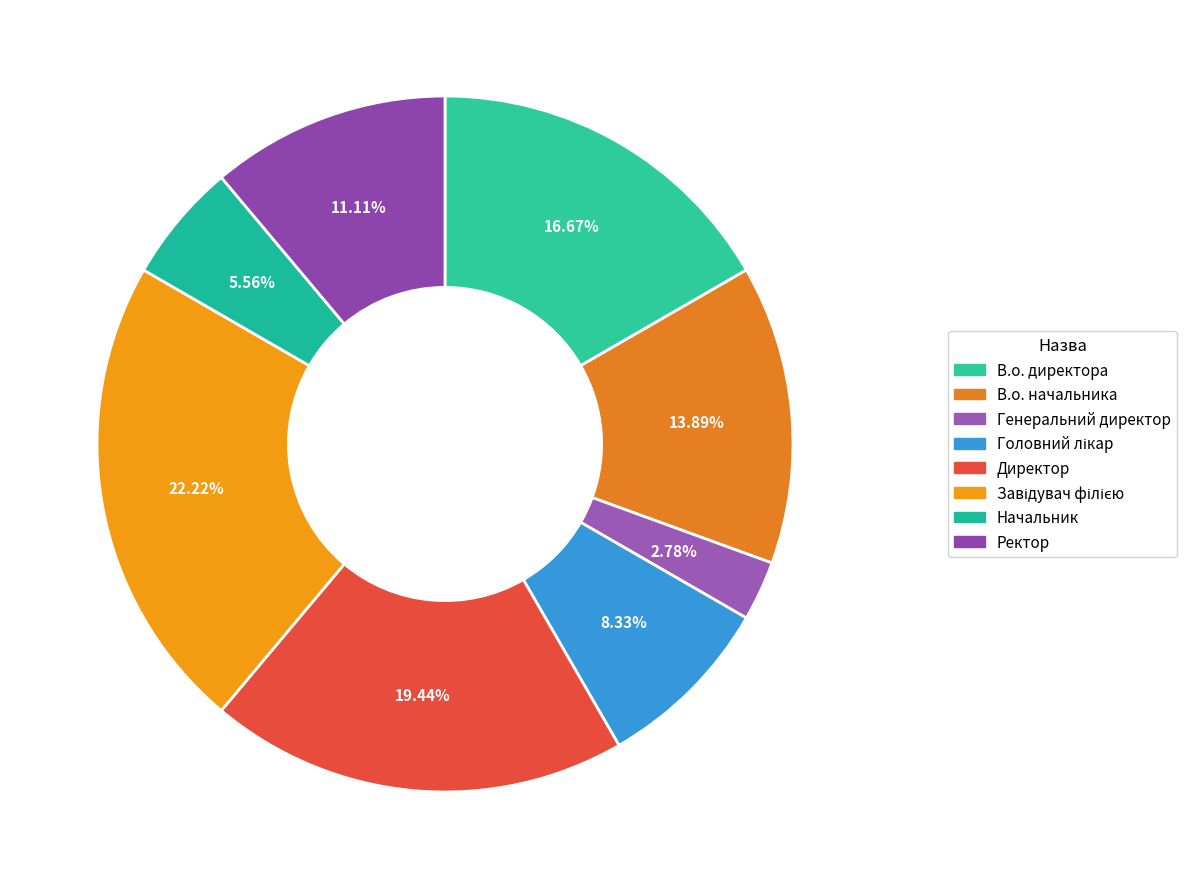

Approximately how many times larger is the value at Завідувач філією compared to Генеральний директор?

8.0